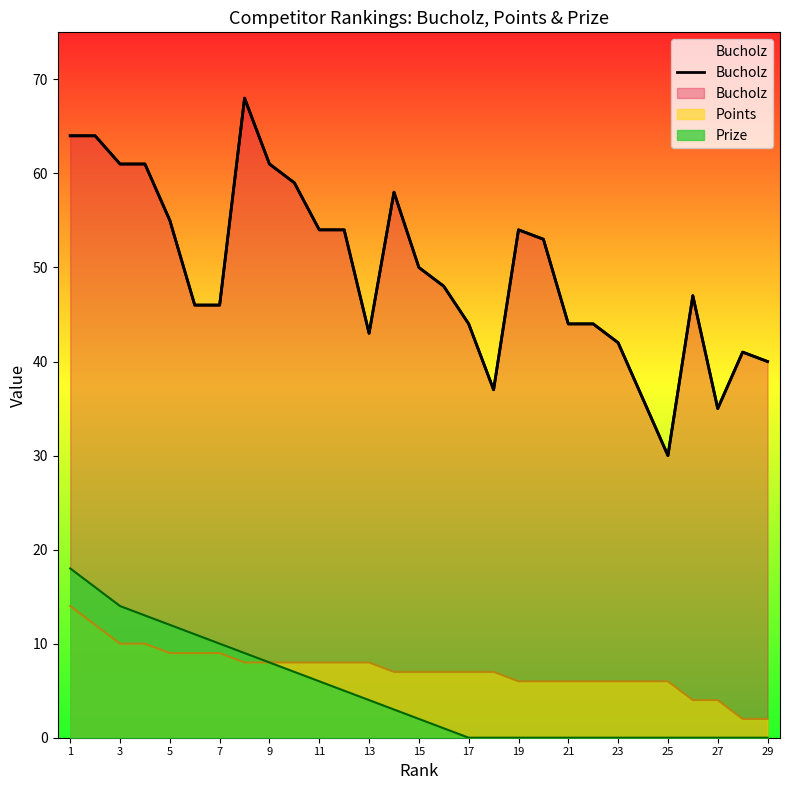

Is it true that the value at 5 is 74?

False